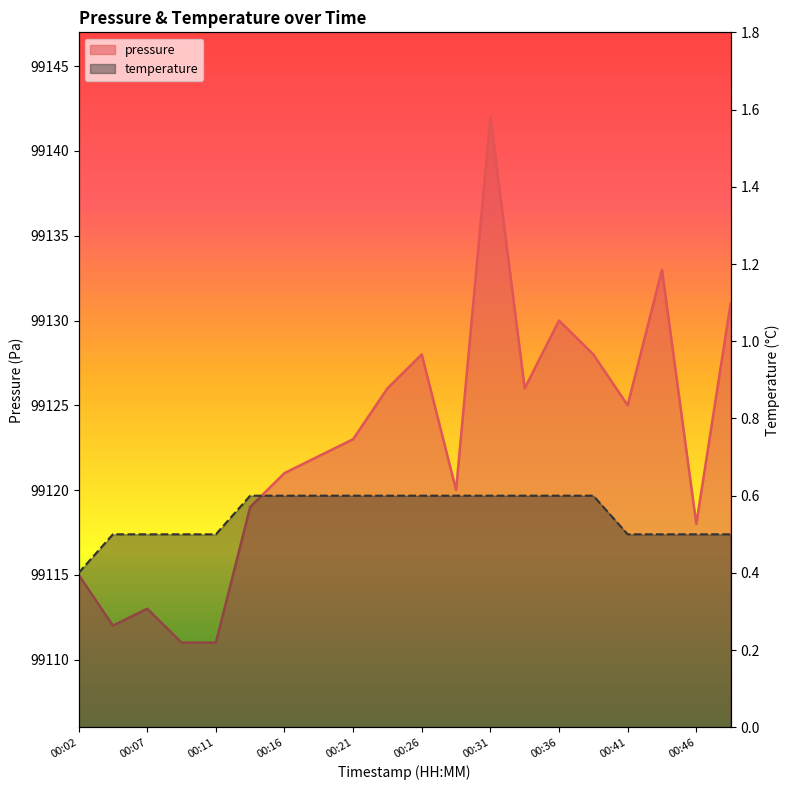

List the labels in order of value, smallest first.

00:09, 00:11, 00:04, 00:07, 00:02, 00:46, 00:14, 00:29, 00:16, 00:19, 00:21, 00:41, 00:24, 00:34, 00:26, 00:39, 00:36, 00:48, 00:43, 00:31